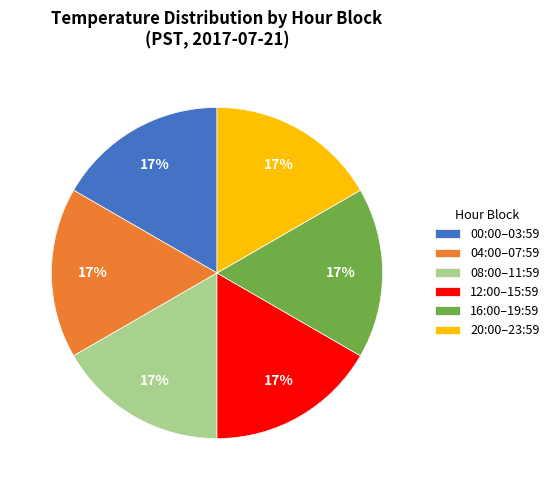

Is the sum of 12:00–15:59 and 08:00–11:59 greater than half?

No